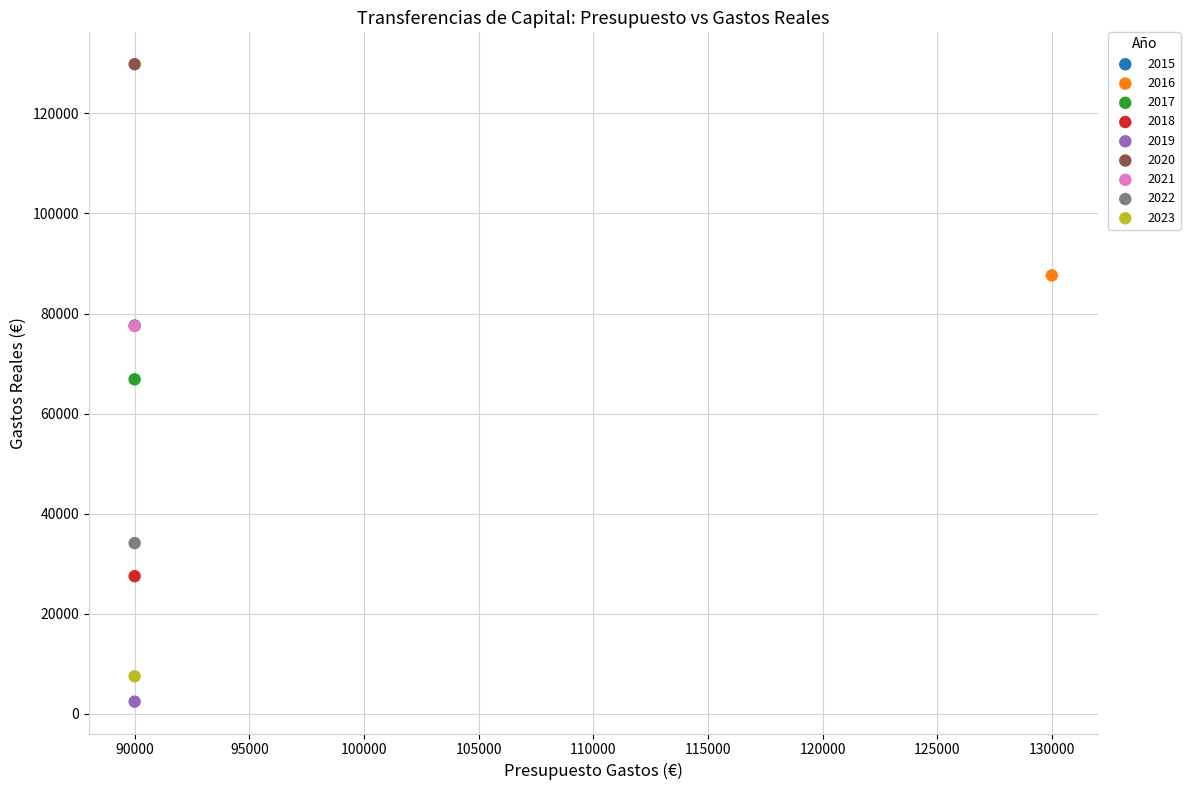

What are all the series names shown in the legend?

2015, 2016, 2017, 2018, 2019, 2020, 2021, 2022, 2023